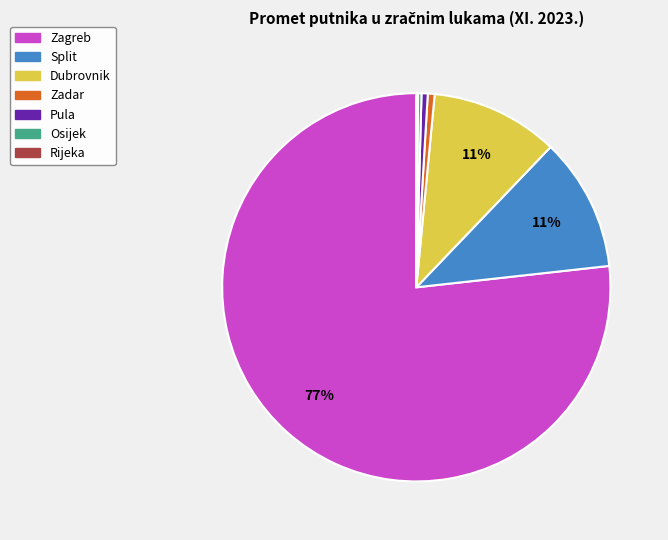

Which slice is the largest?

Zagreb